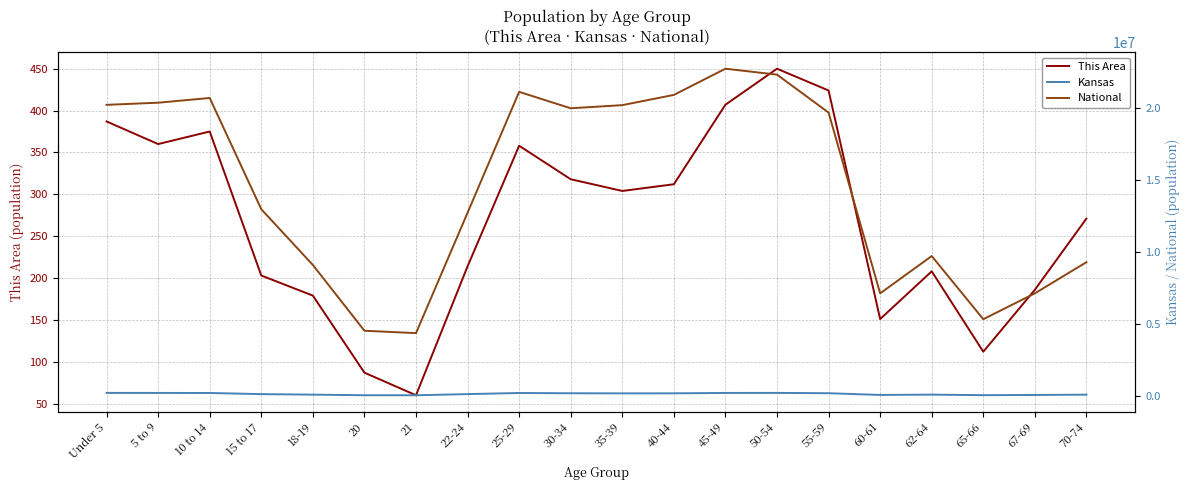

Is the value of This Area at 22-24 greater than the value of Kansas at 50-54?

No